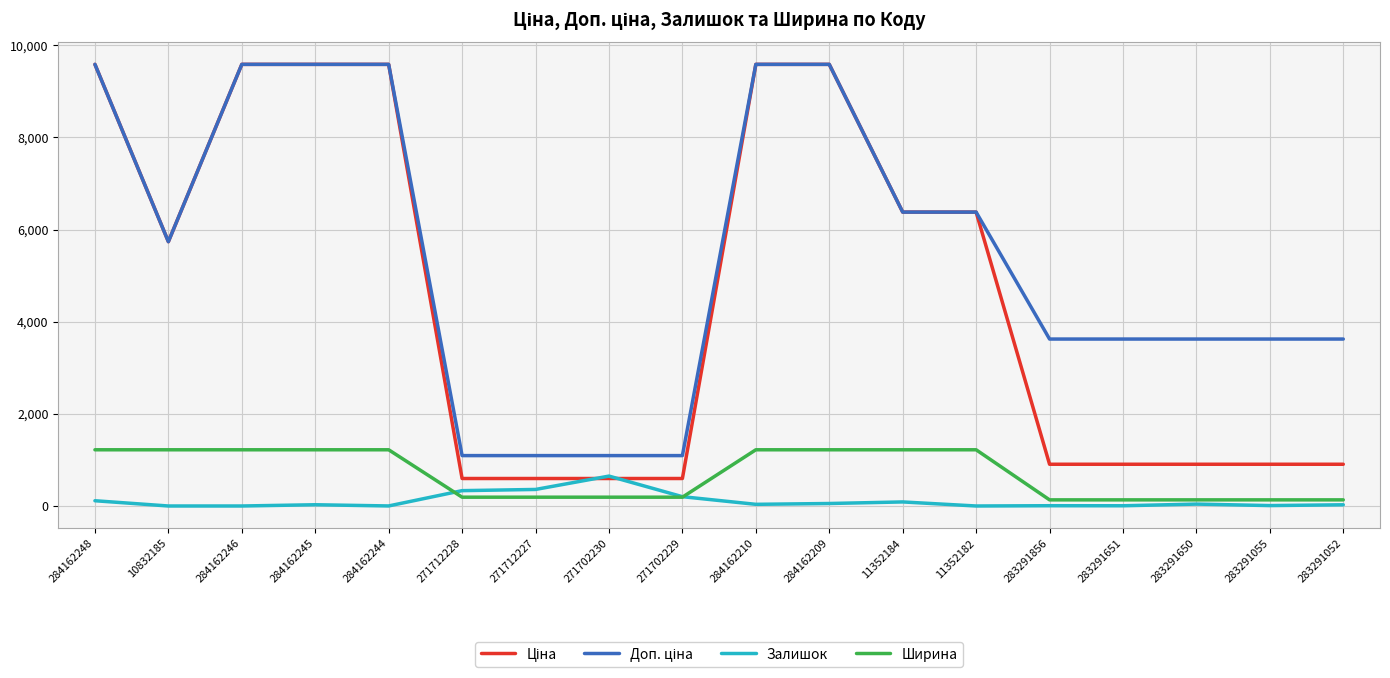

Is it true that Залишок equals 26.0 at 283291052?

True